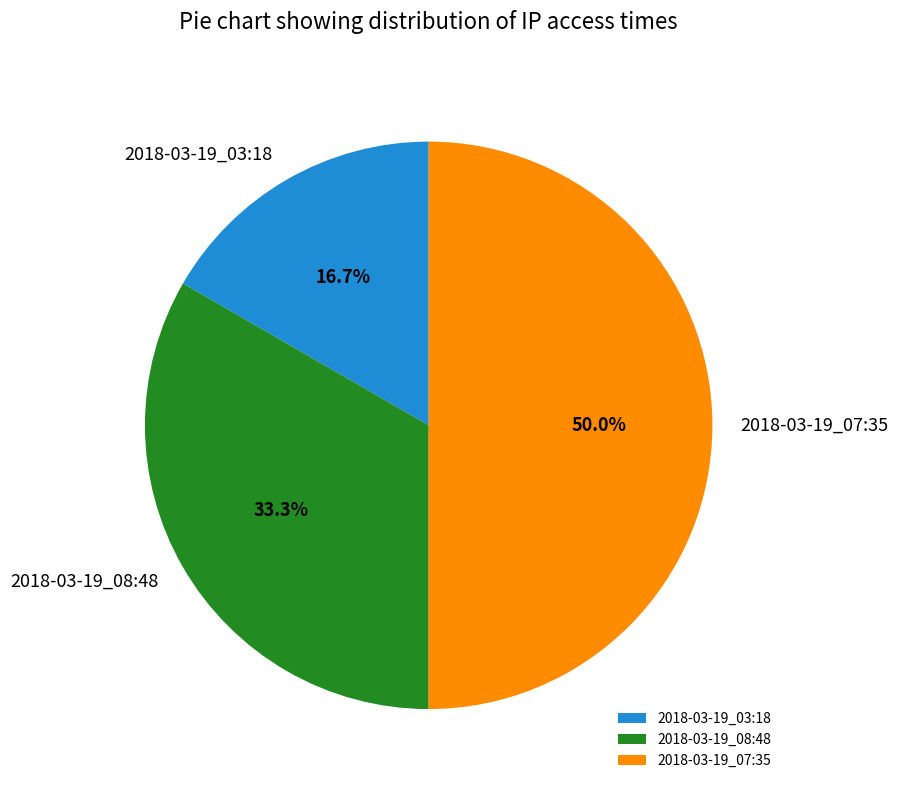

To the nearest percent, what percentage of the pie is 2018-03-19_07:35?

50%